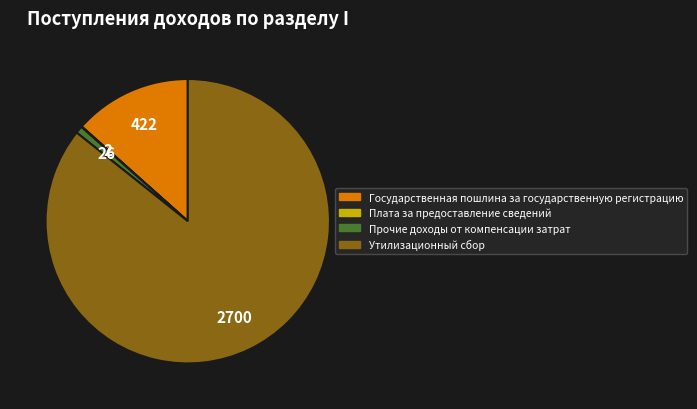

Between Государственная пошлина за государственную регистрацию and Прочие доходы от компенсации затрат, which is larger?

Государственная пошлина за государственную регистрацию